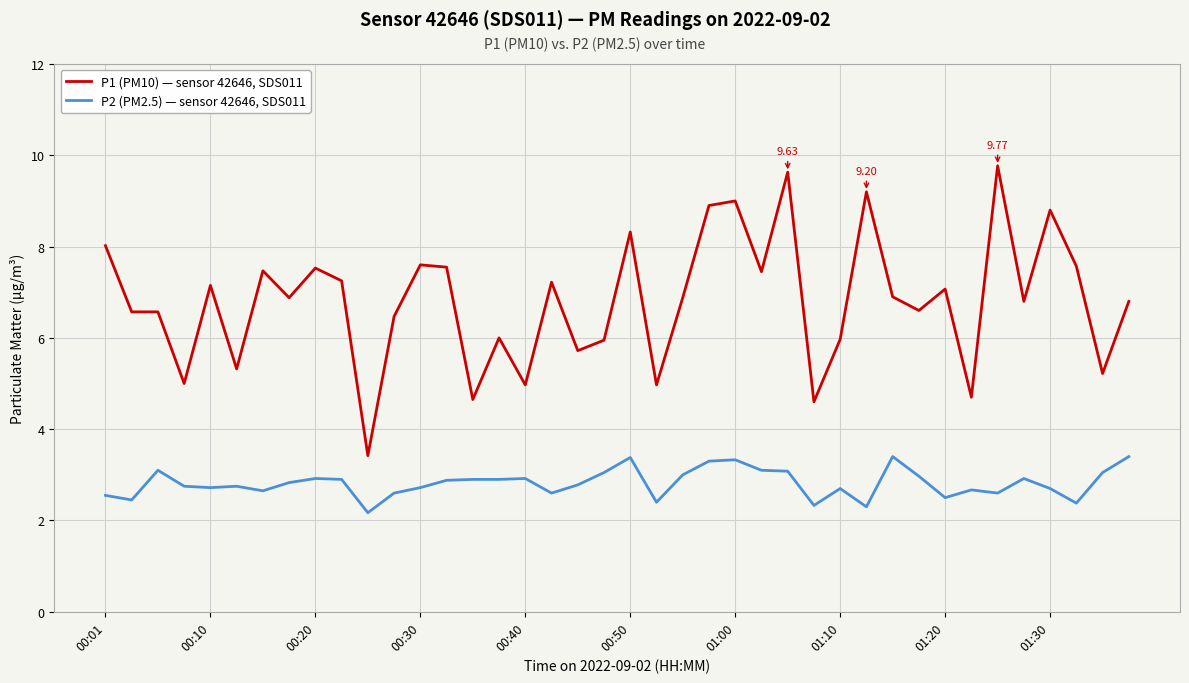

How many series are shown in this chart?

2